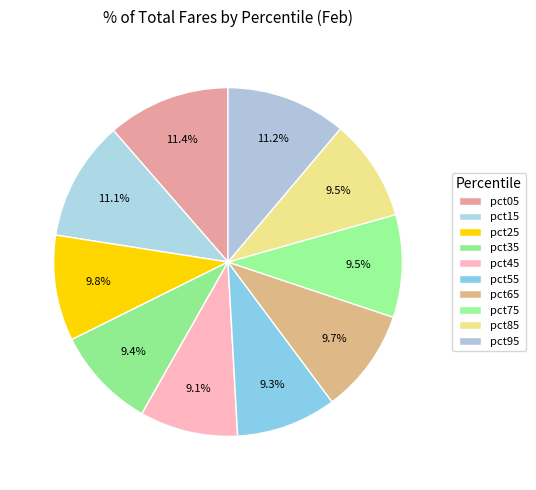

Between pct65 and pct85, which is larger?

pct65